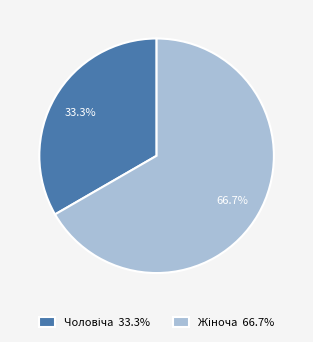

How many segments does this pie chart have?

2